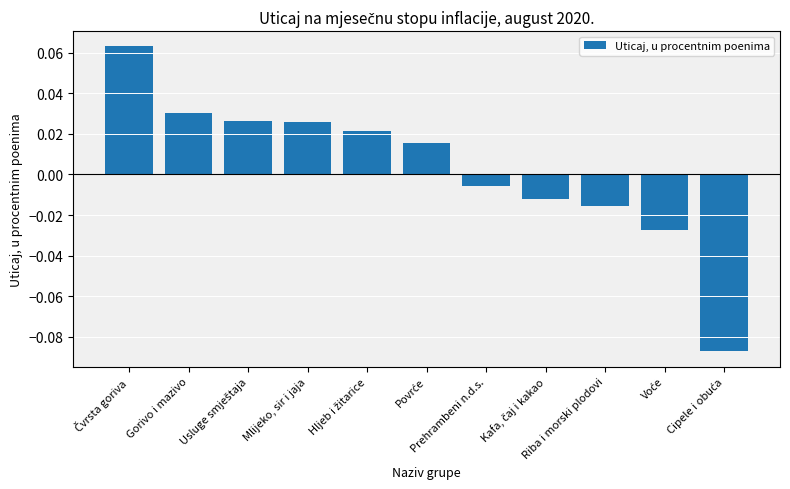

Are the bars horizontal?

No